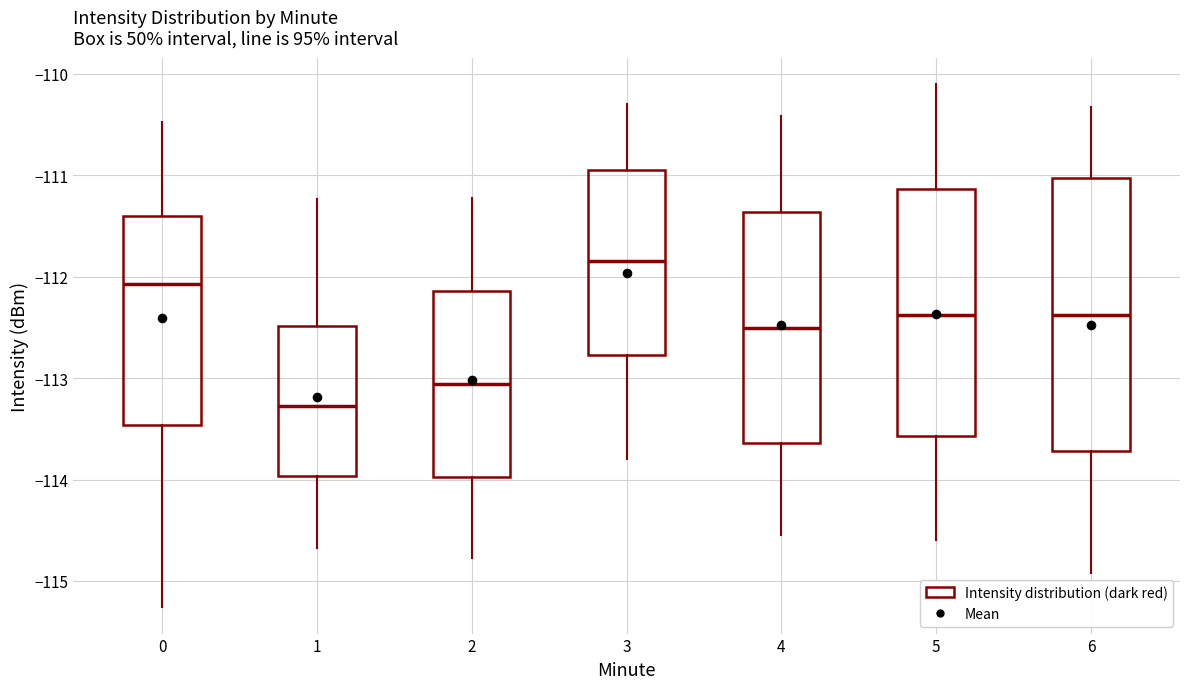

Which box's median line is the lowest?

1